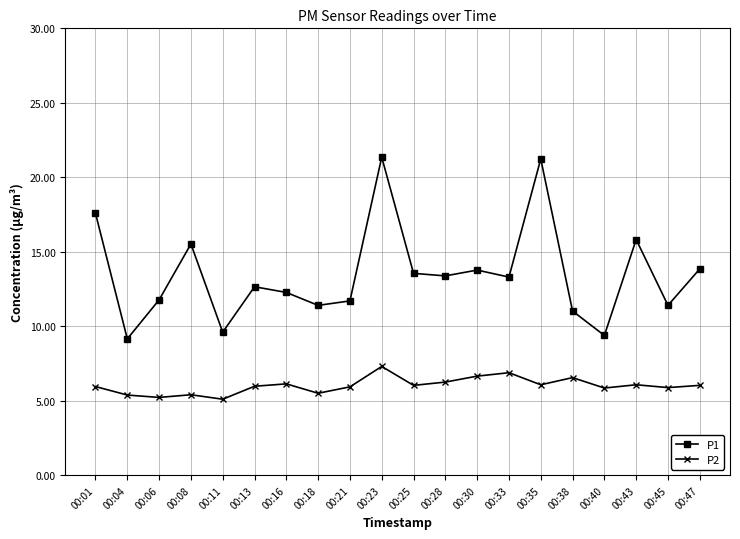

Count the number of categories in the chart.

20